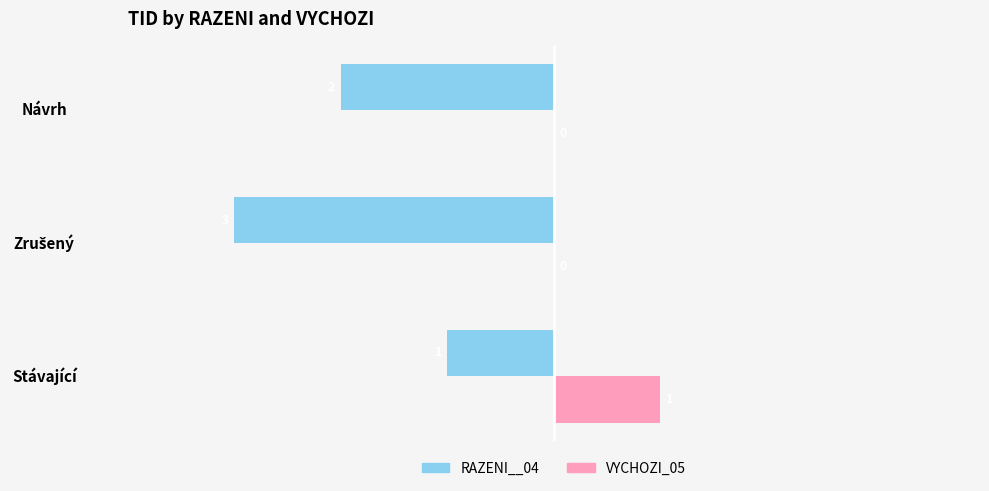

What is the sum of all VYCHOZI_05 values?

1